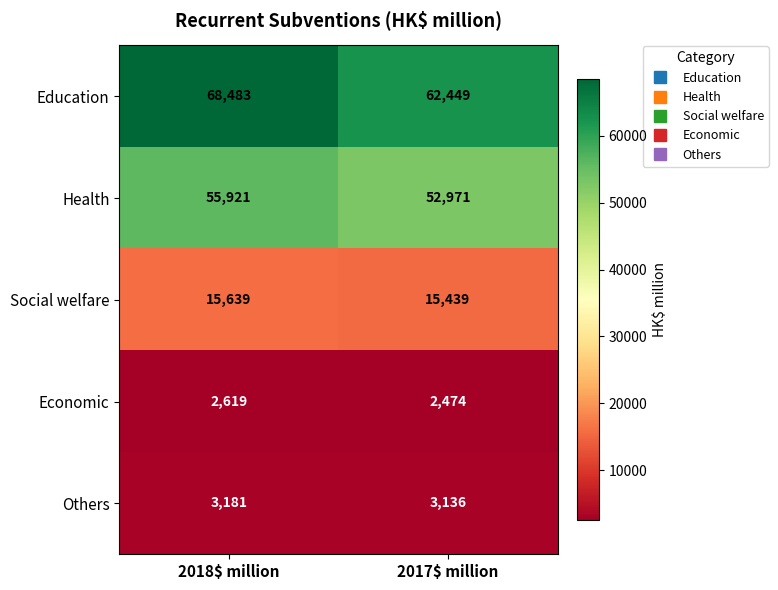

At which category is the sum across all series the highest?

2018$ million